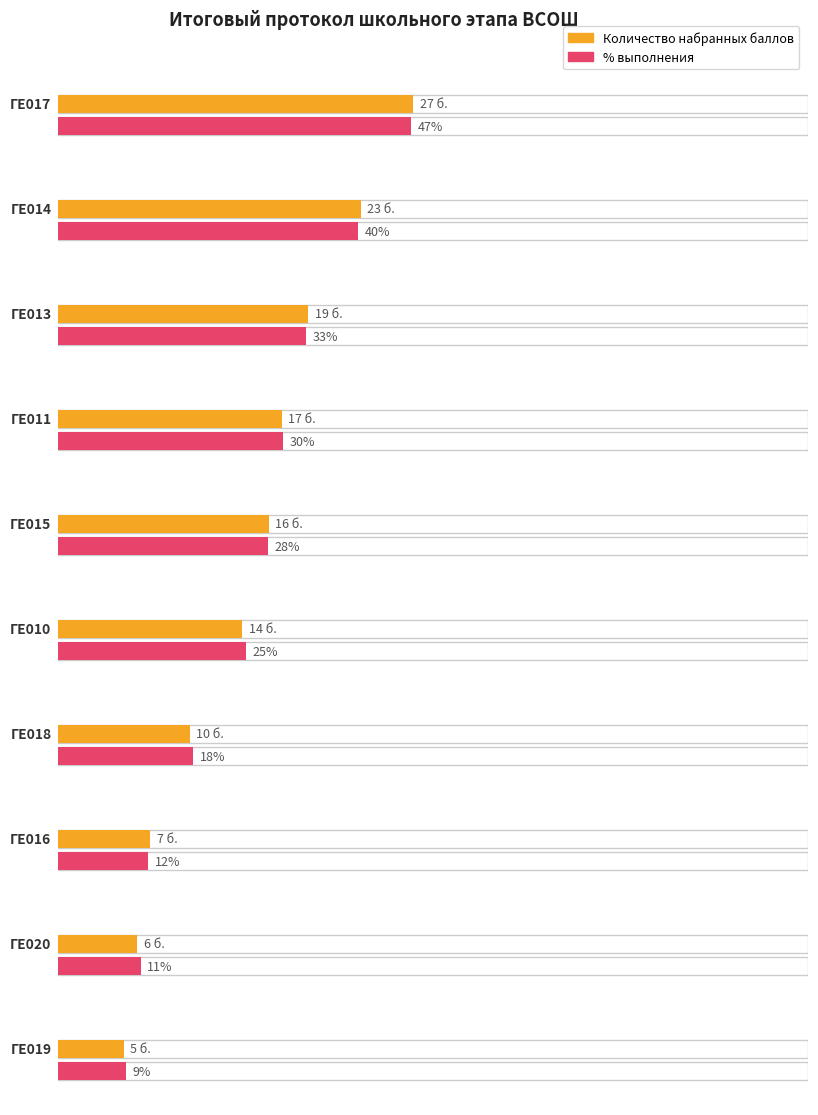

What is the label of the 3rd bar from the left?

ГЕ013